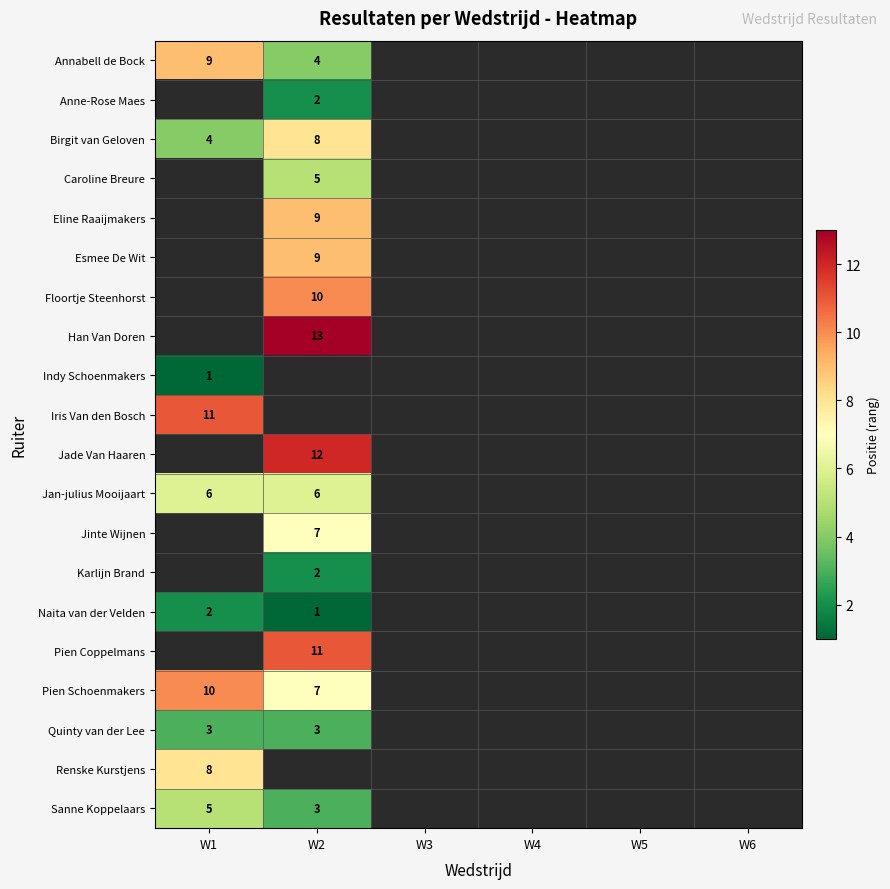

Is the value of Caroline Breure at W2 greater than the value of Quinty van der Lee at W2?

Yes